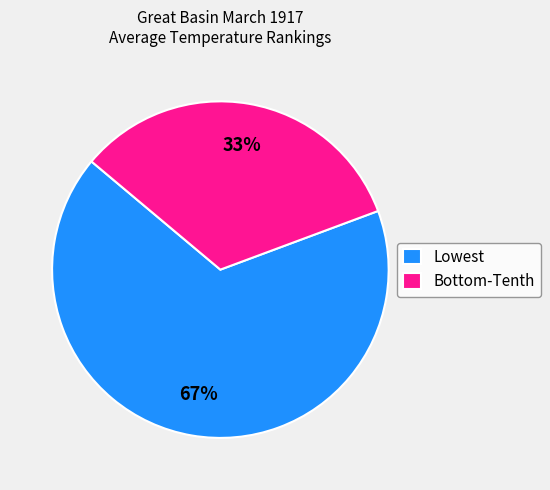

Is there any slice that represents more than half of the pie?

Yes